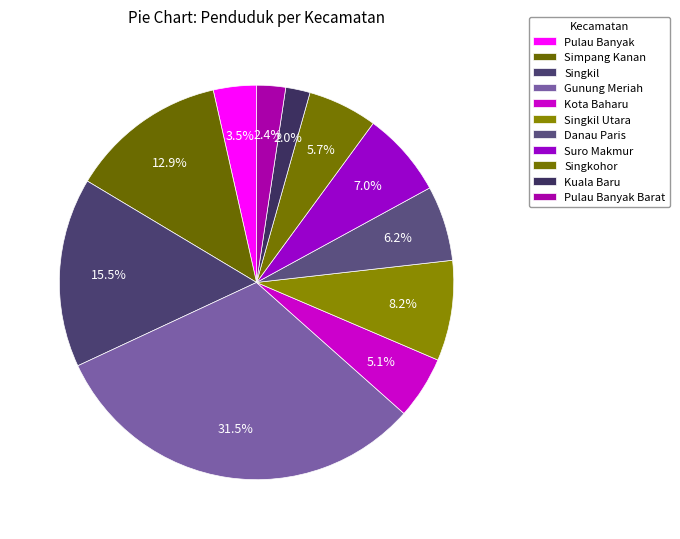

Approximately how many times larger is the value at Singkil compared to Simpang Kanan?

1.2